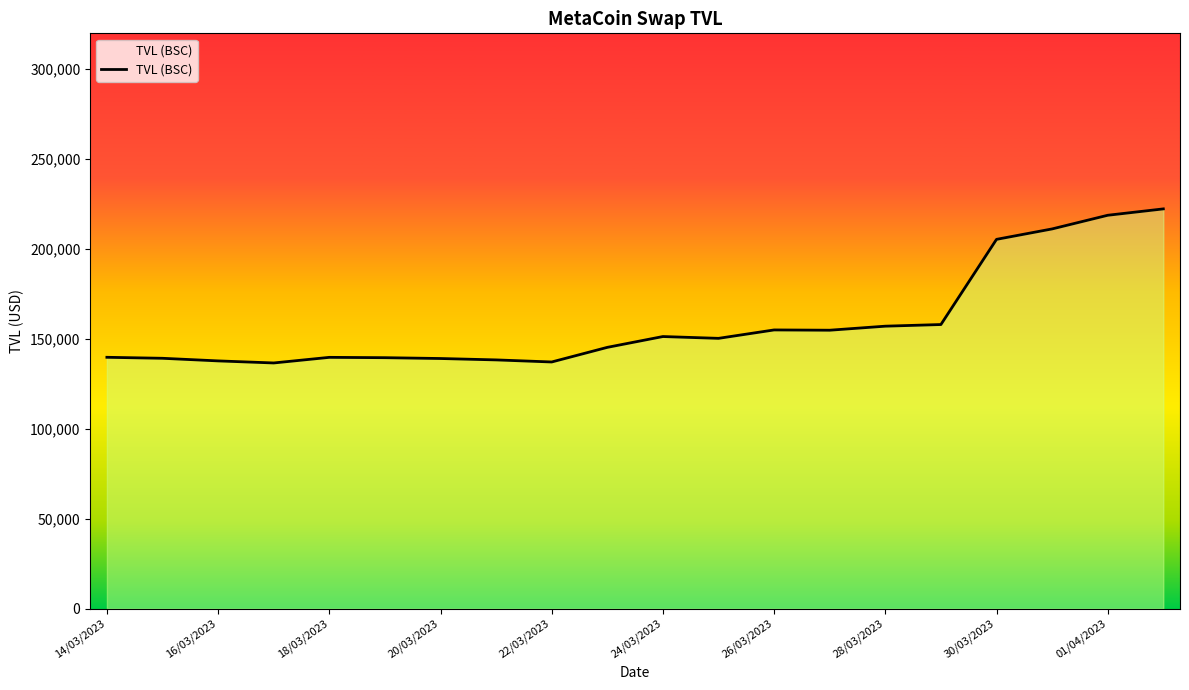

How many points are lower than both their immediate neighbors (excluding endpoints)?

4